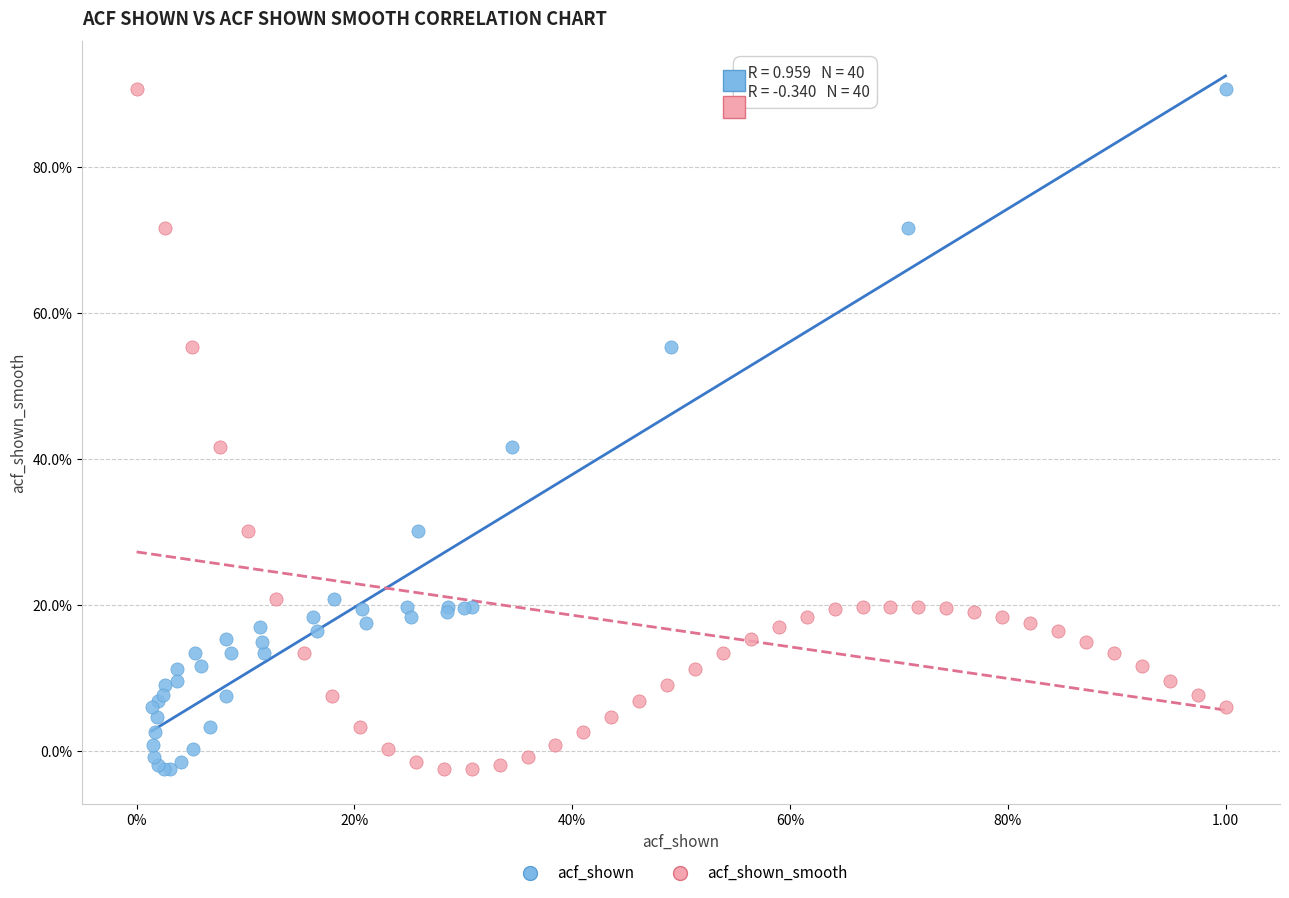

What are all the series names shown in the legend?

acf_shown, acf_shown_smooth